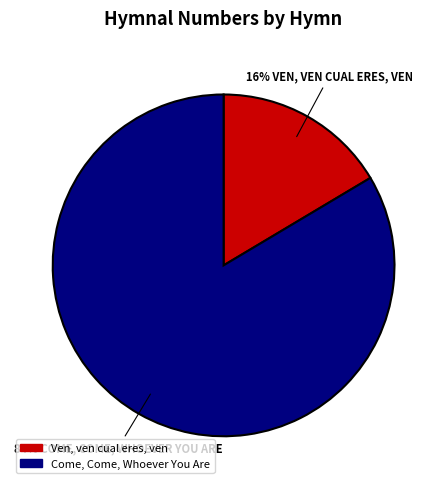

To the nearest percent, what is the combined percentage of Come, Come, Whoever You Are and Ven, ven cual eres, ven?

100%